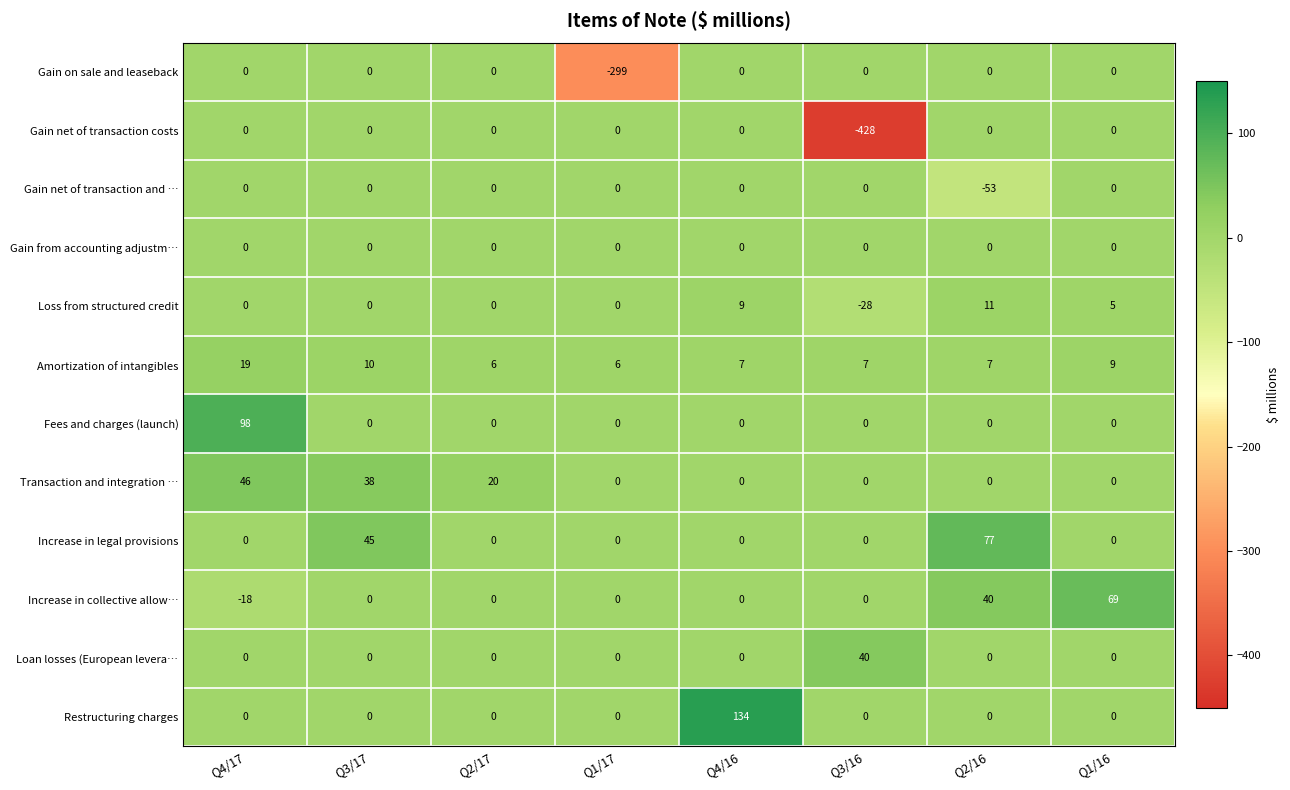

Is it true that Loan losses (European levera… equals 0 at Q3/17?

True